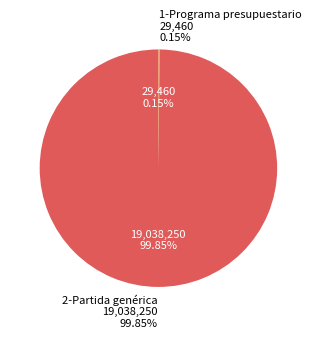

How many slices are in this pie chart?

2